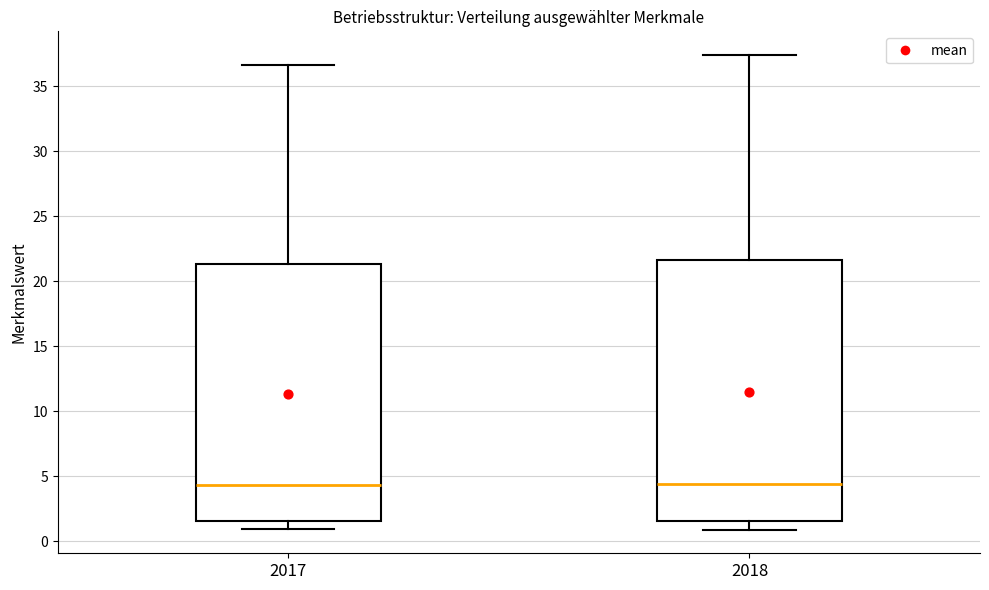

Where does the lower whisker of the box at x = 2018 end on the y-axis? The values are not printed on the chart, so give them approximately, as read against the axis.

1.0